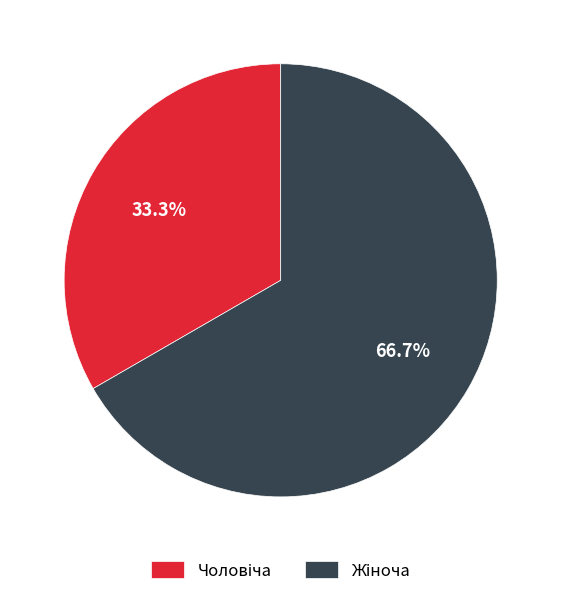

Is there a majority slice in this chart?

Yes